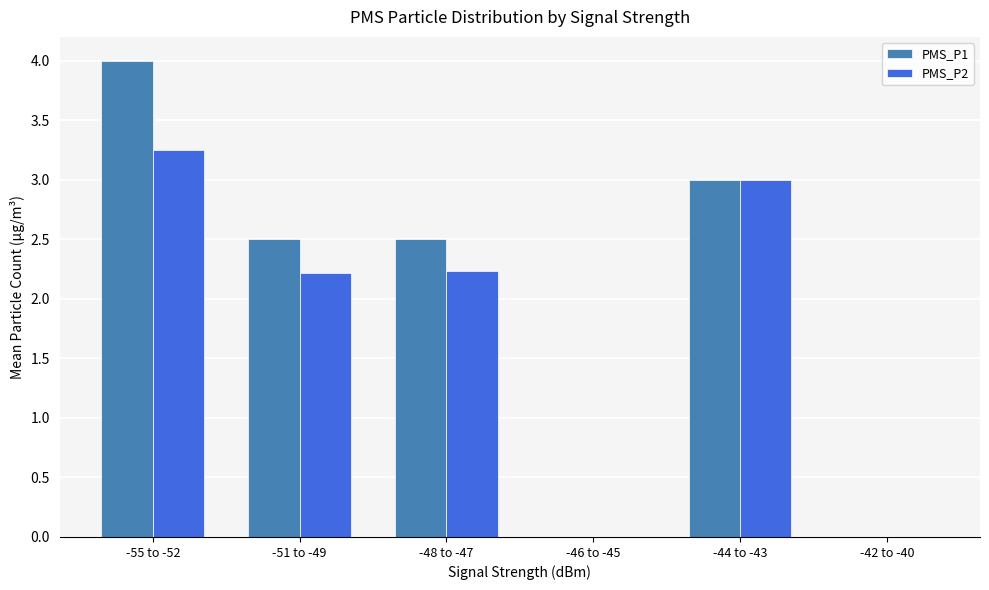

Are the bars horizontal?

No